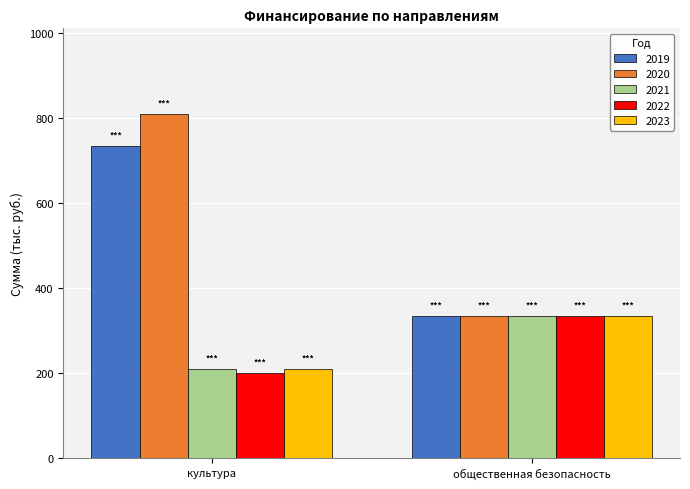

What are all the series names shown in the legend?

2019, 2020, 2021, 2022, 2023